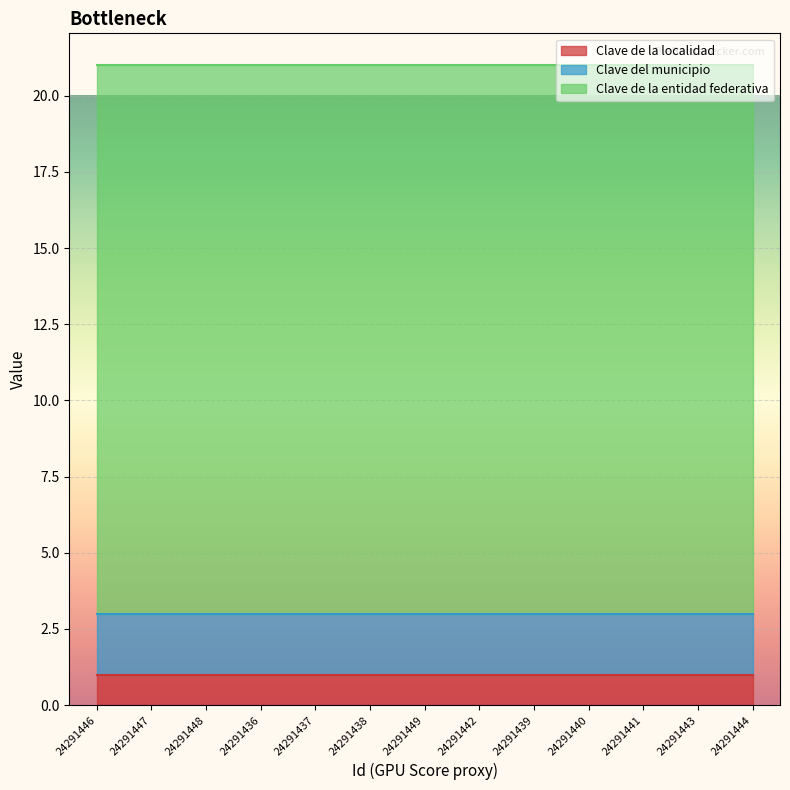

At how many categories does at least one series exceed 4?

13